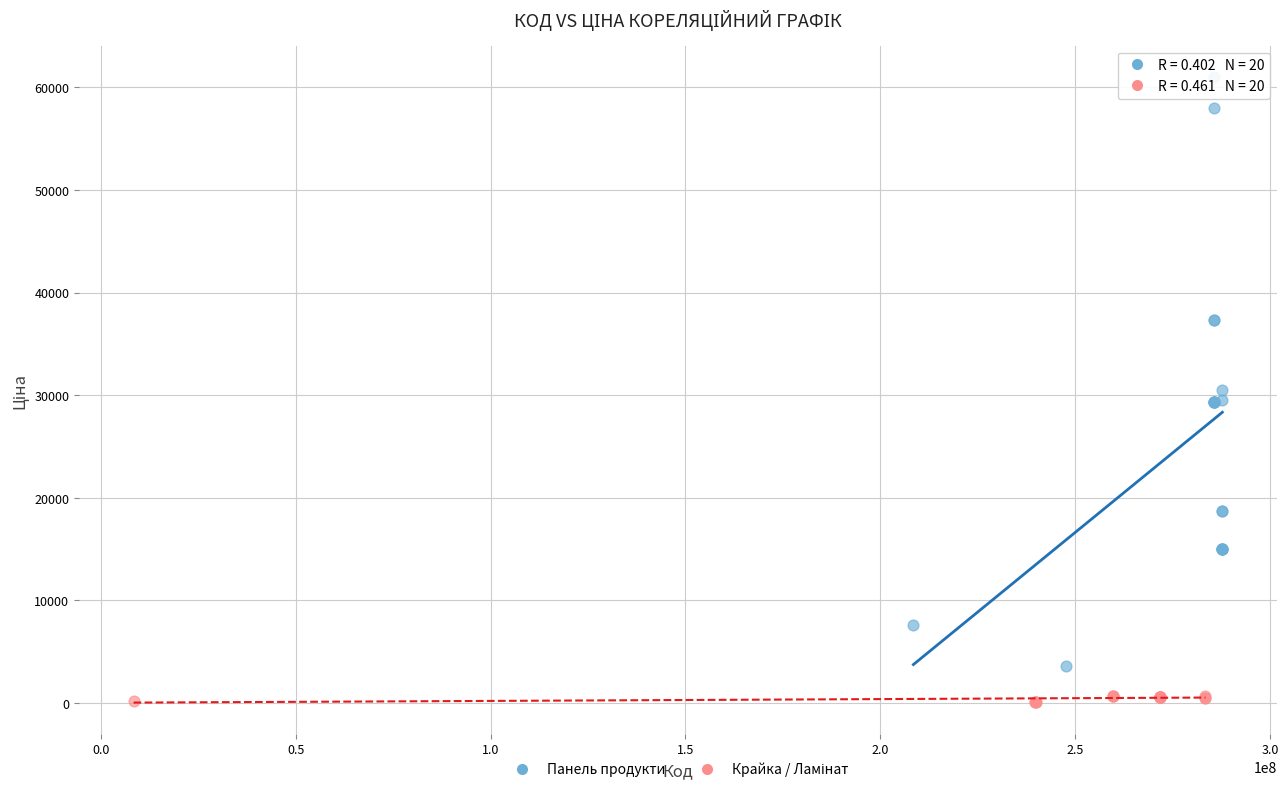

Which series reaches the maximum Y coordinate?

Панель продукти